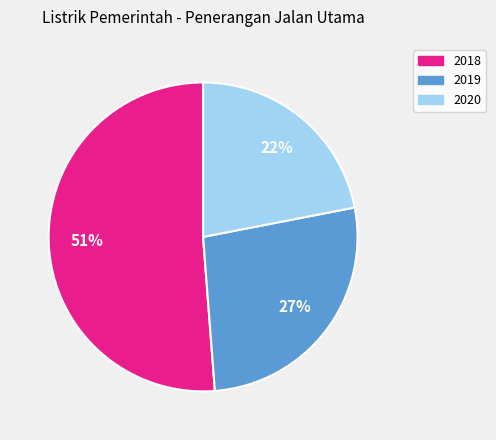

Do 2018 and 2020 together represent more than half of the pie?

Yes